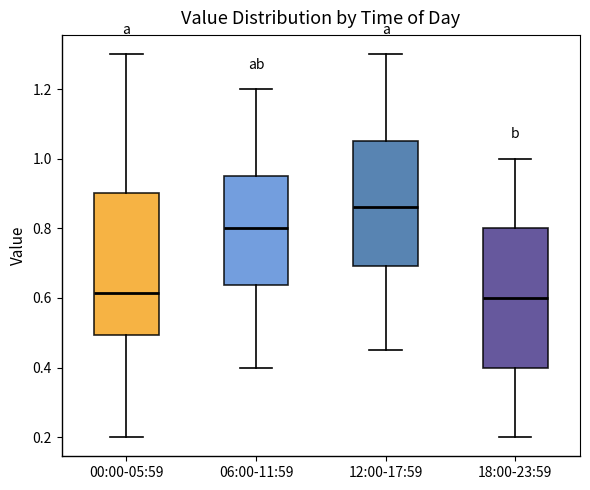

Reading left to right, read every box against the y-axis: the position of its median line, the range the box covers, and the ends of its whiskers. The values are not printed on the chart, so give them approximately, as read against the axis.

00:00-05:59: median 0.62, box 0.50 to 0.90, whiskers 0.20 to 1.30
06:00-11:59: median 0.80, box 0.64 to 0.96, whiskers 0.40 to 1.20
12:00-17:59: median 0.86, box 0.70 to 1.06, whiskers 0.46 to 1.30
18:00-23:59: median 0.60, box 0.40 to 0.80, whiskers 0.20 to 1.00